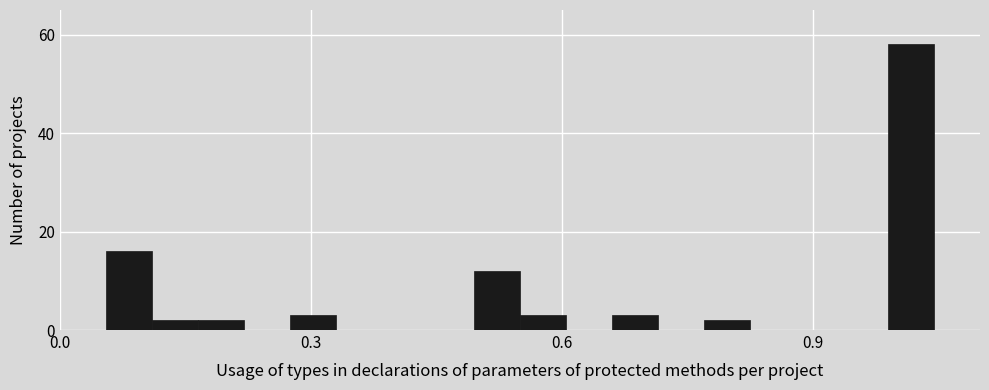

Around what value on the x-axis is the tallest bar? Give the approximate position of its centre, as read against the axis.

1.00